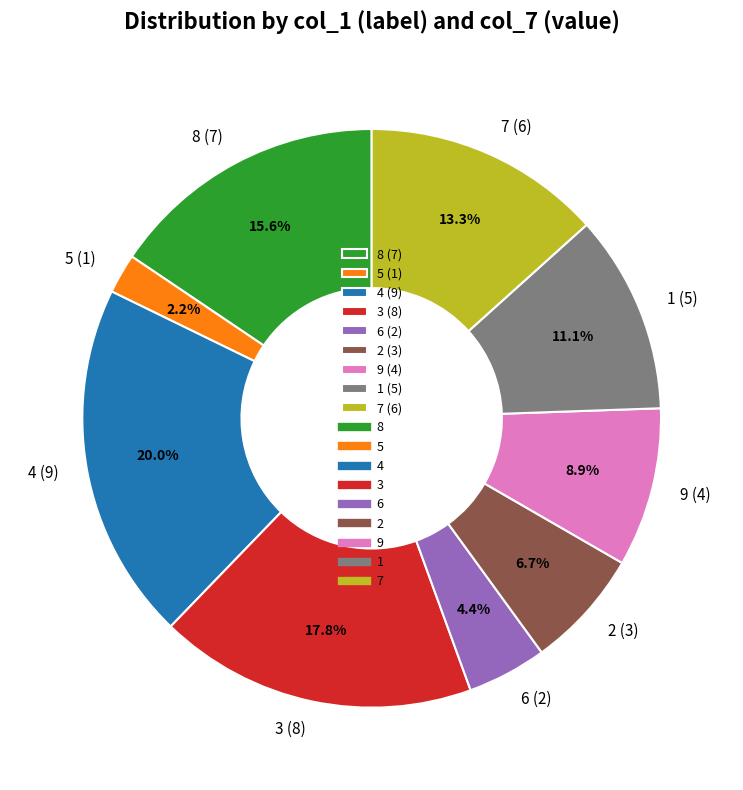

How many segments does this pie chart have?

9